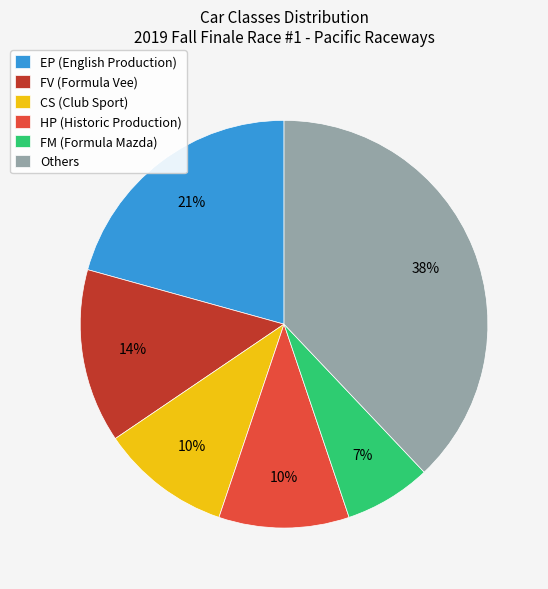

Which slice is the smallest?

FM (Formula Mazda)